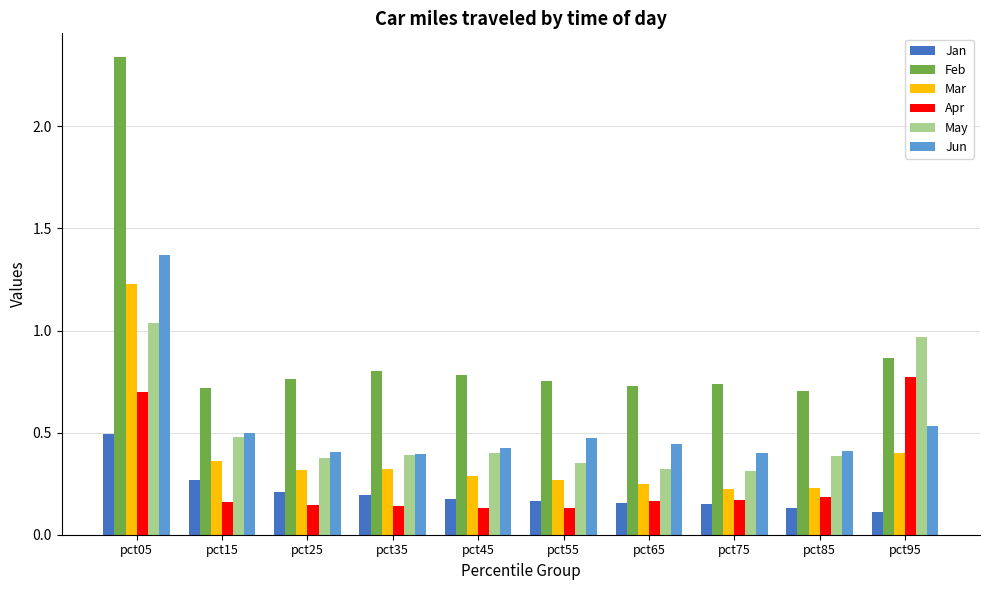

Which series has the widest spread of values?

Feb